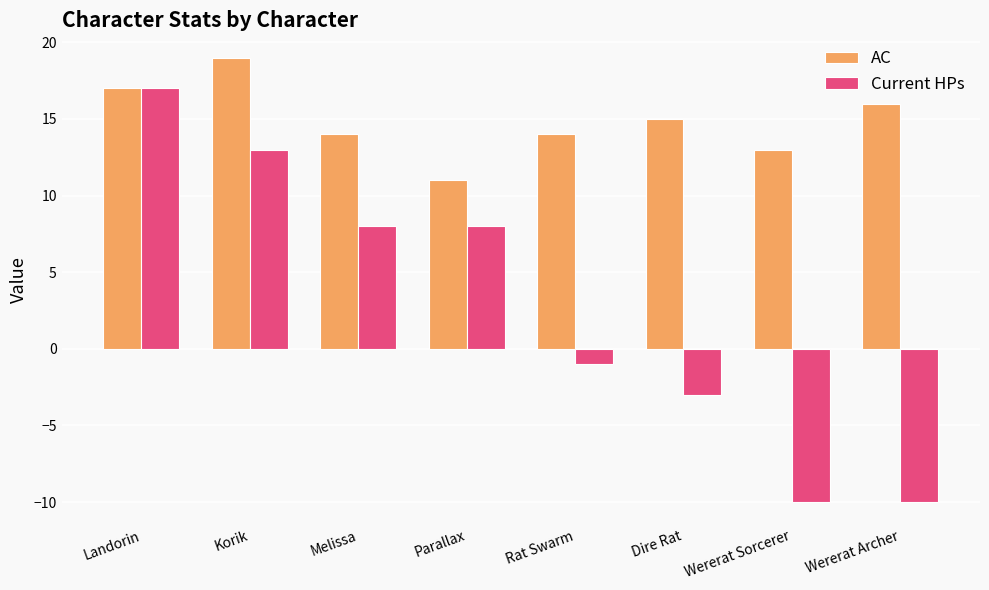

List the series in order of their peak value, highest first.

AC, Current HPs